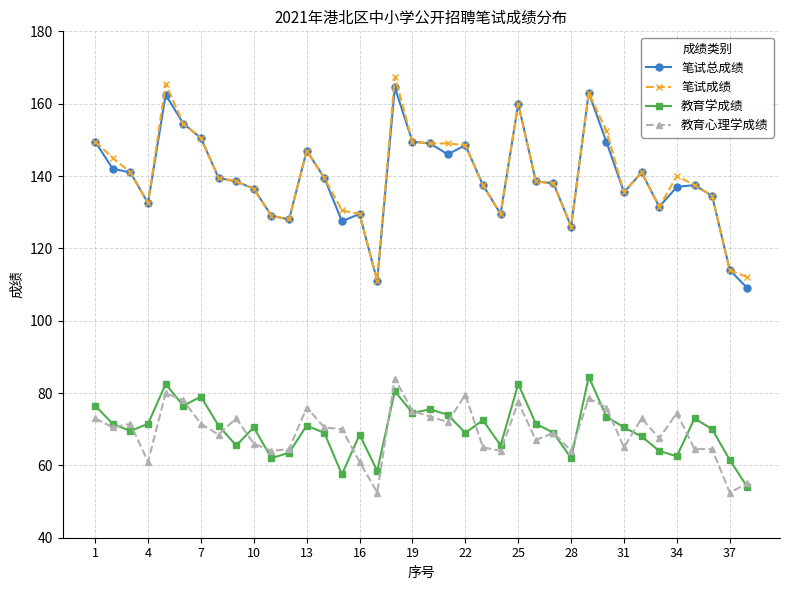

What is the greatest value displayed?

167.5